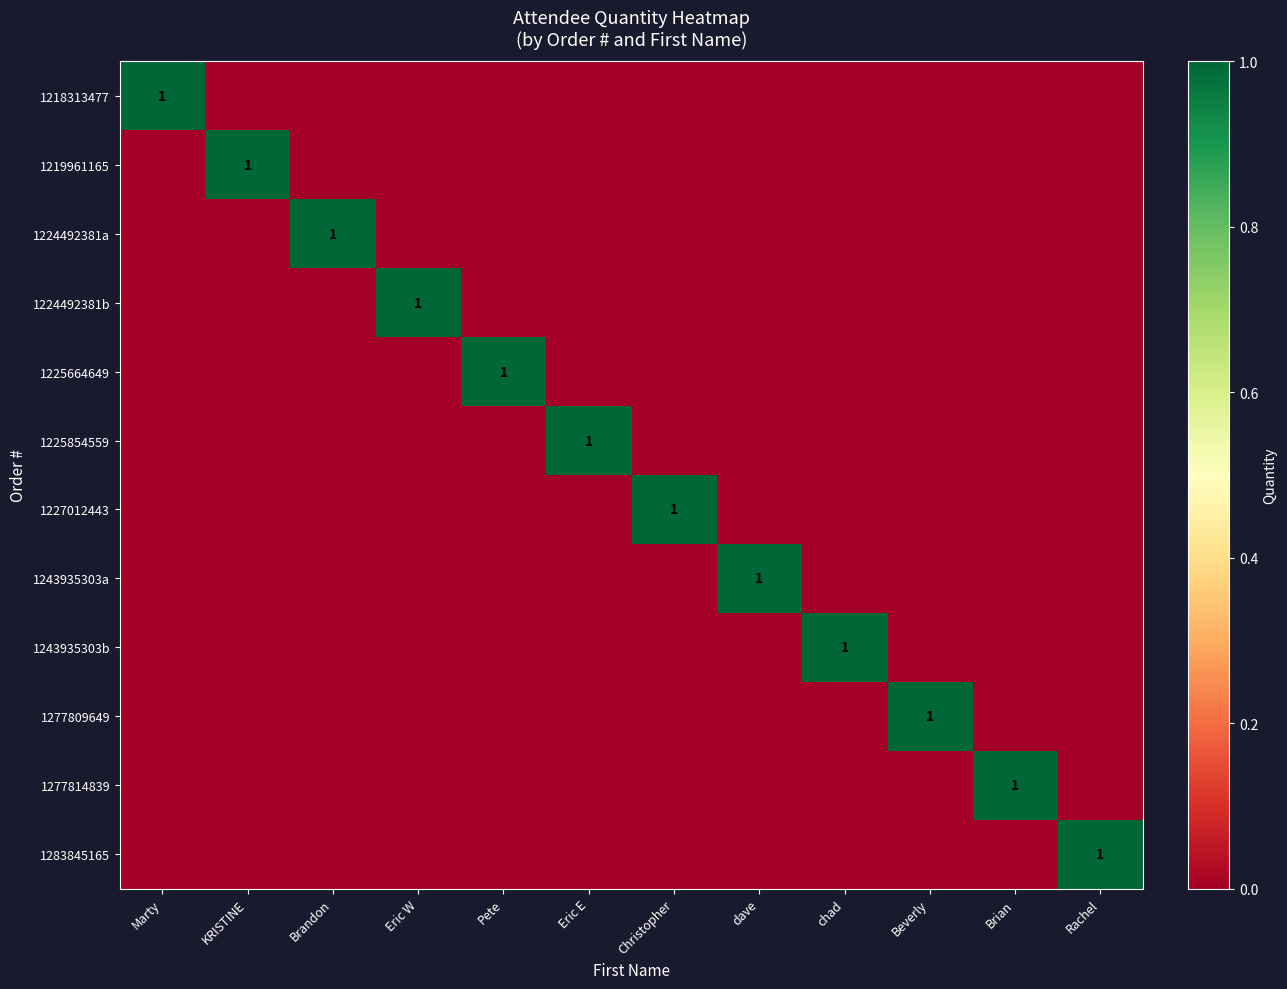

The 1219961165 series shows 1 at KRISTINE. True or false?

True